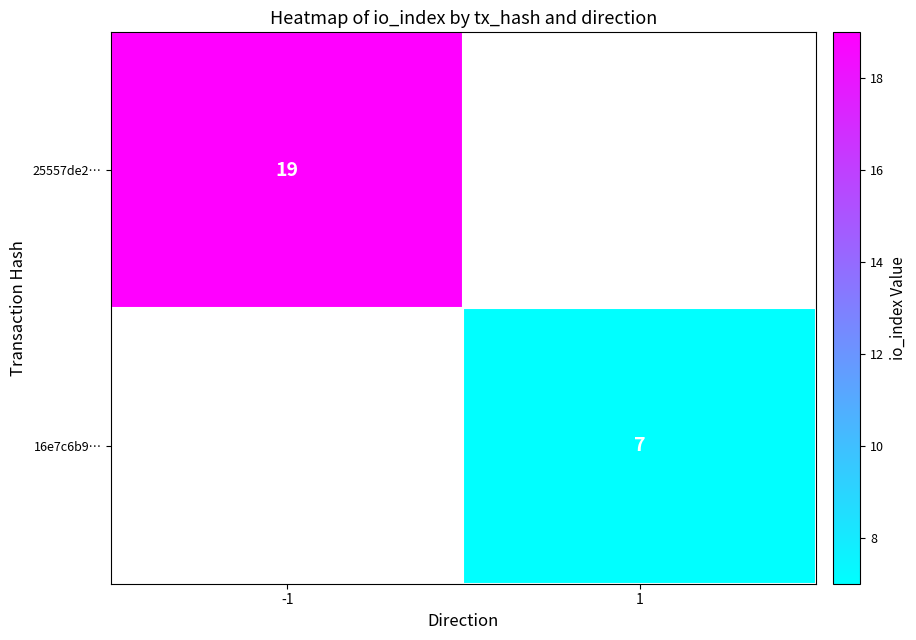

The value of 16e7c6b9… at 1 is 2. True or false?

False